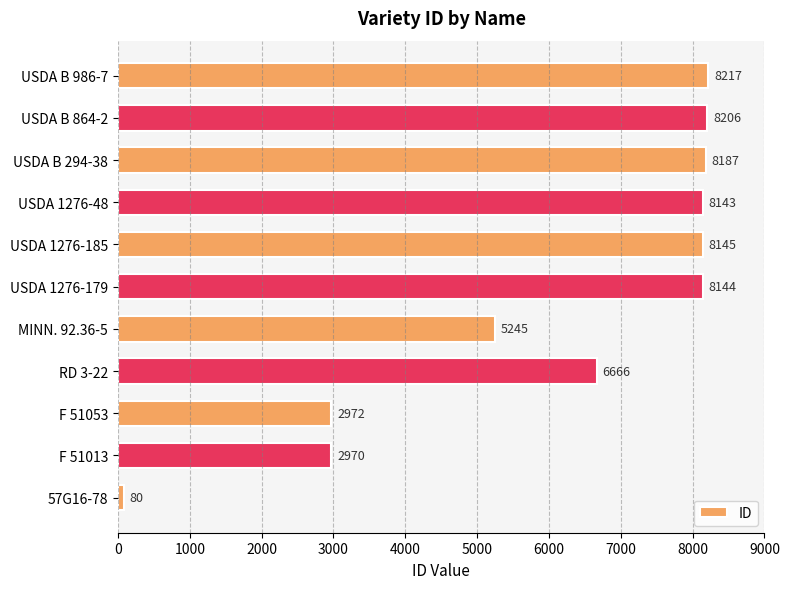

List the labels in order of value, largest first.

USDA B 986-7, USDA B 864-2, USDA B 294-38, USDA 1276-185, USDA 1276-179, USDA 1276-48, RD 3-22, MINN. 92.36-5, F 51053, F 51013, 57G16-78